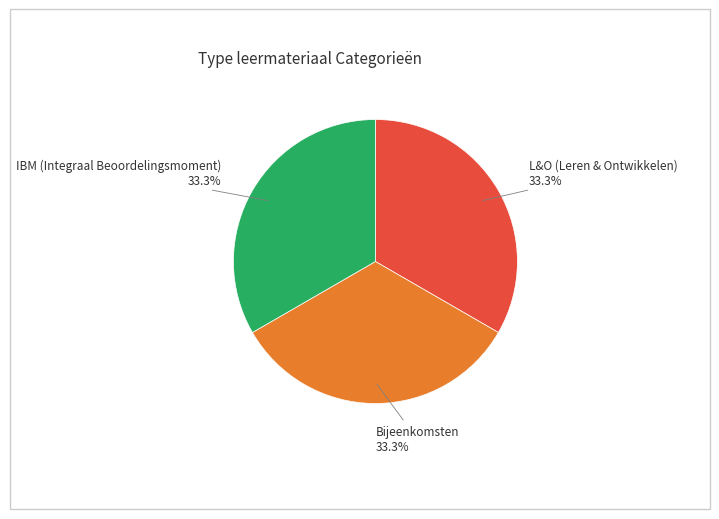

Approximately how many times larger is the value at IBM (Integraal Beoordelingsmoment) compared to L&O (Leren & Ontwikkelen)?

1.0